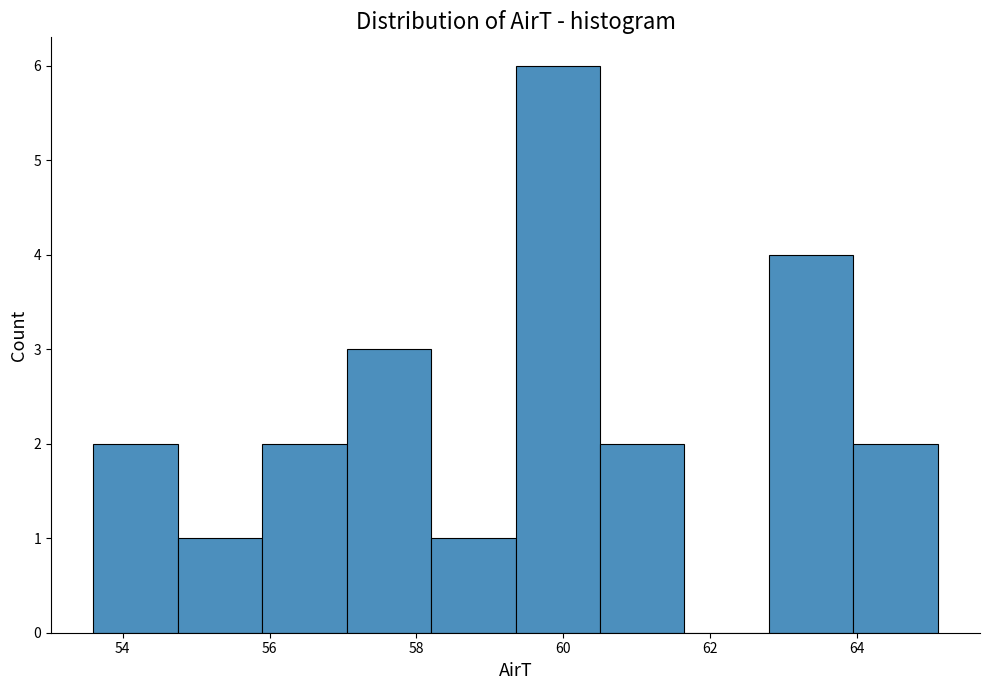

What is the height of the bar covering 58.20 to 59.35 on the x-axis? Neither the bar edges nor the heights are printed on the chart, so give them approximately, as read against the axes.

1